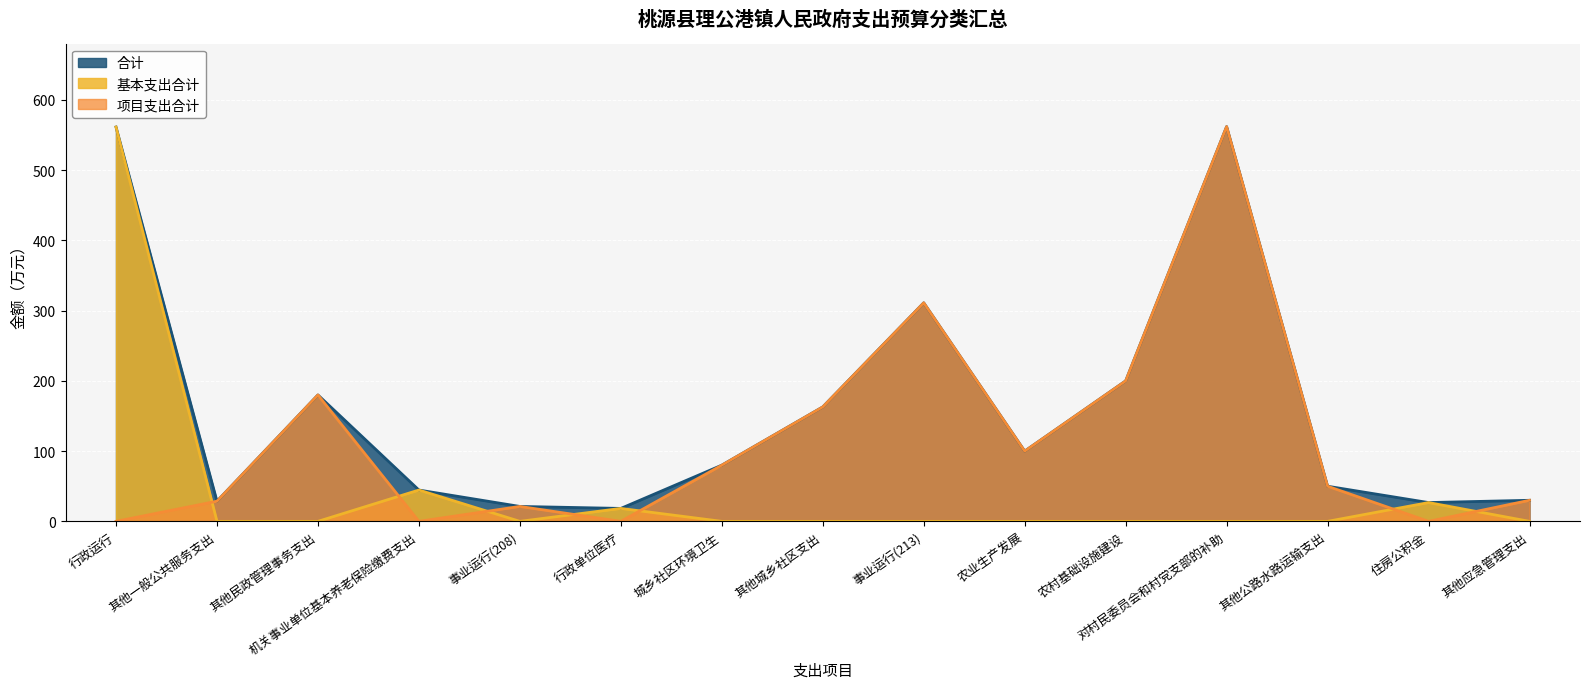

At which category is the sum across all series the highest?

对村民委员会和村党支部的补助